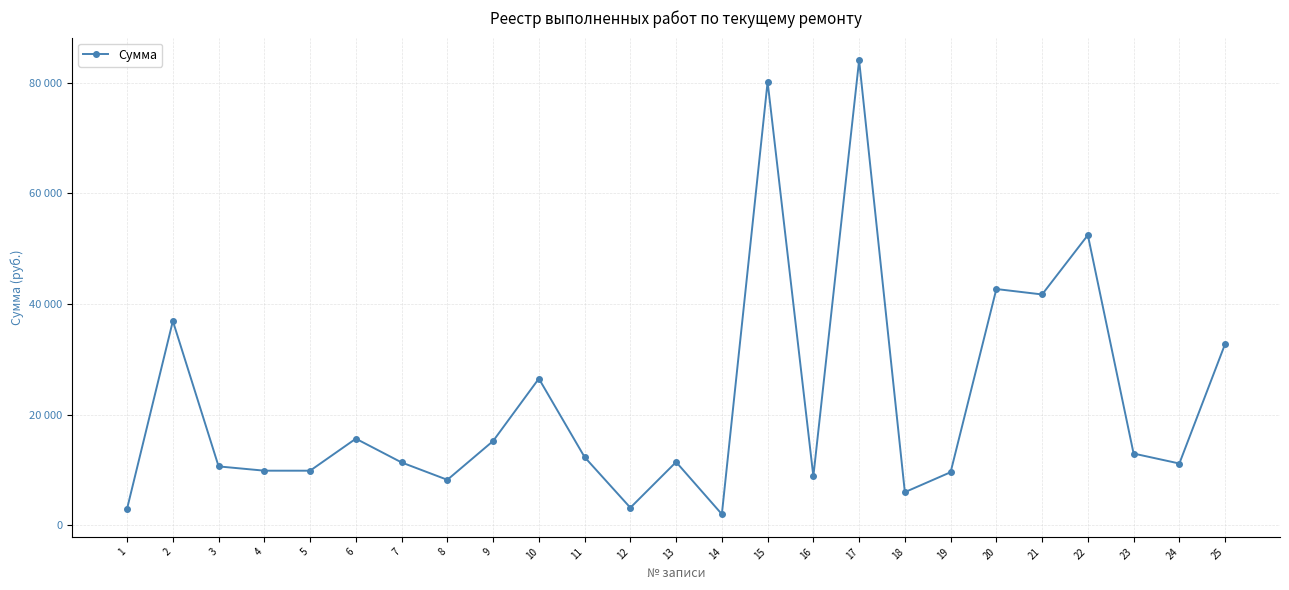

Is this an area chart (filled region under the line)?

No